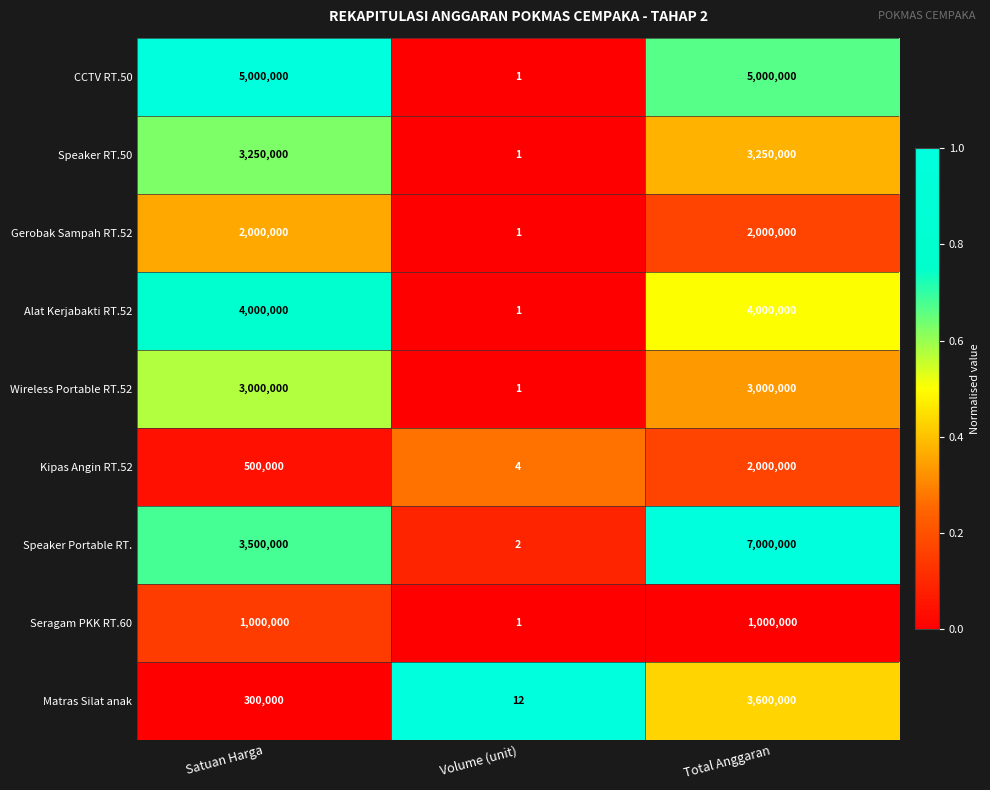

What is the difference between the Gerobak Sampah RT.52 values at Volume (unit) and Satuan Harga?

1999999